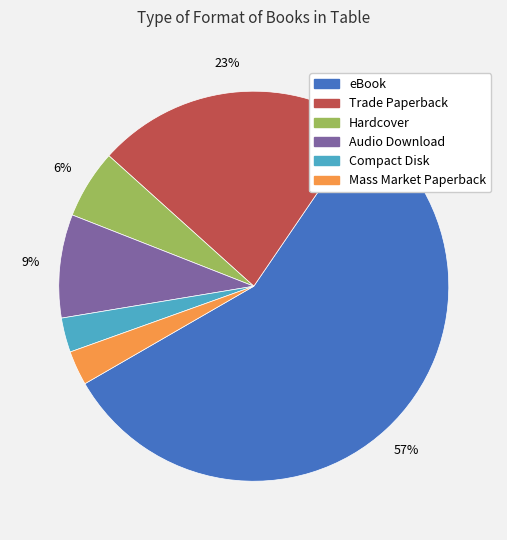

To the nearest percent, what portion does Audio Download represent?

9%